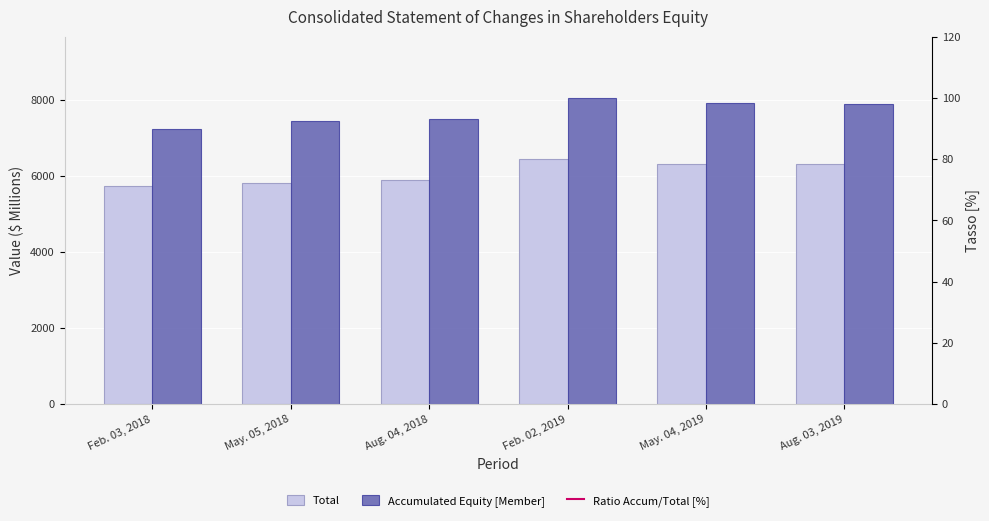

What is the sum of all Ratio Accum/Total [%] values?

756.5